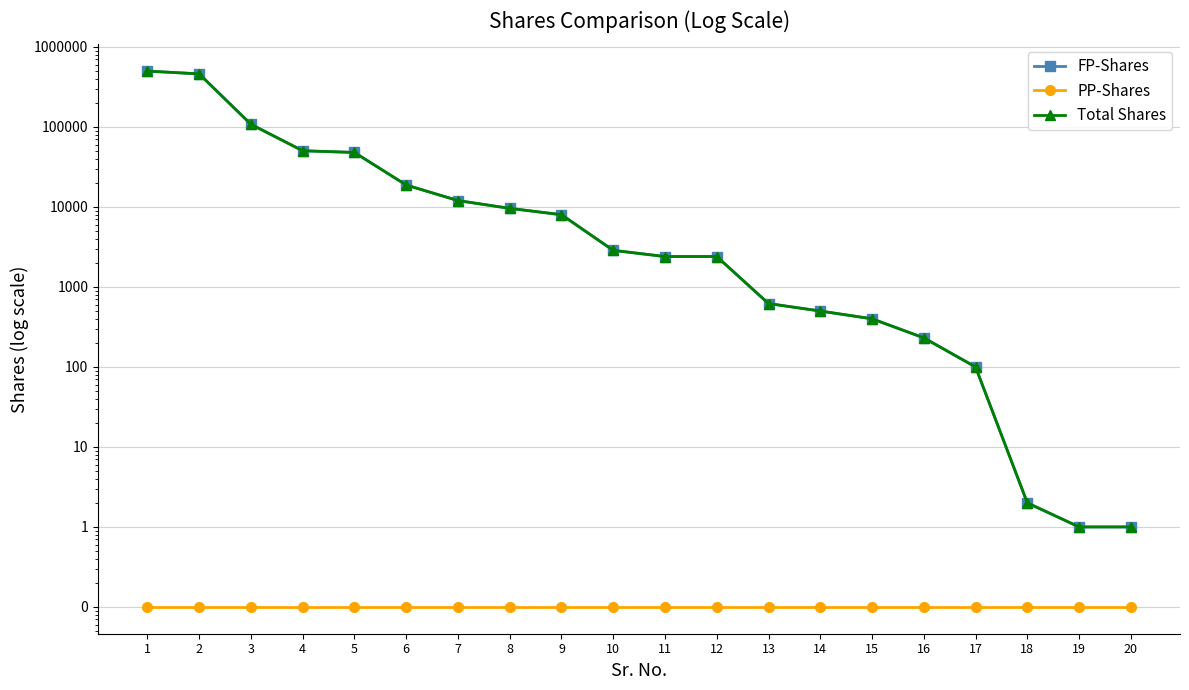

Which series has the largest total across all categories?

FP-Shares